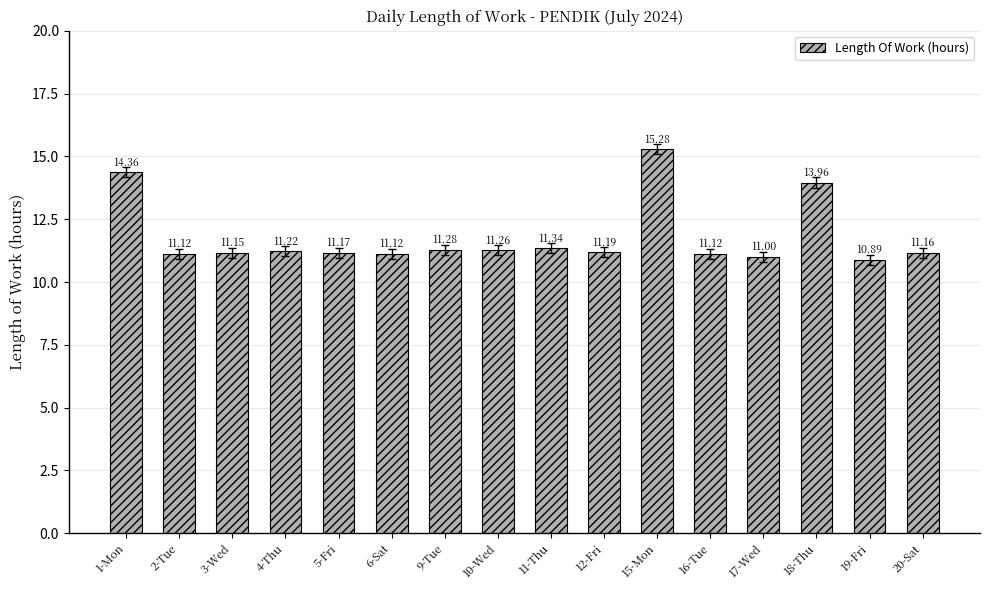

What is the average value?

11.8